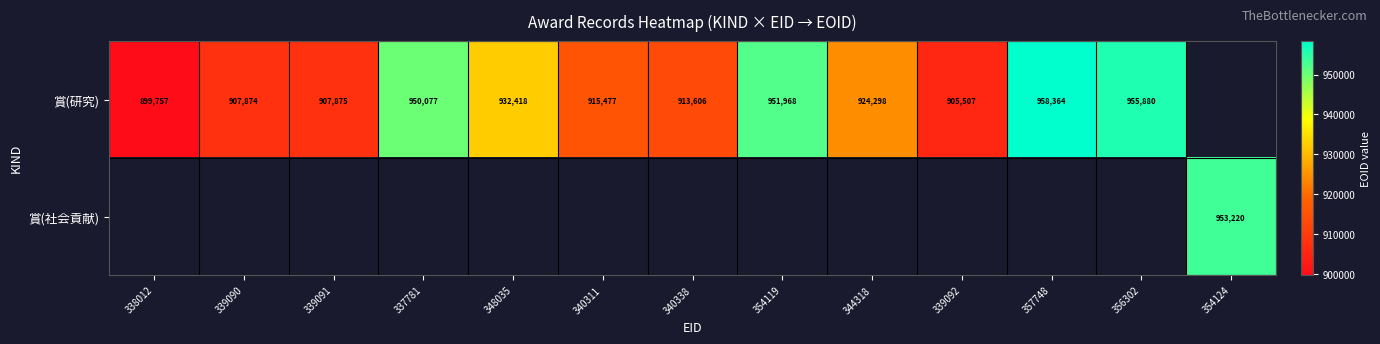

True or false: 賞(研究) has a value of 951968 at 354119.

True